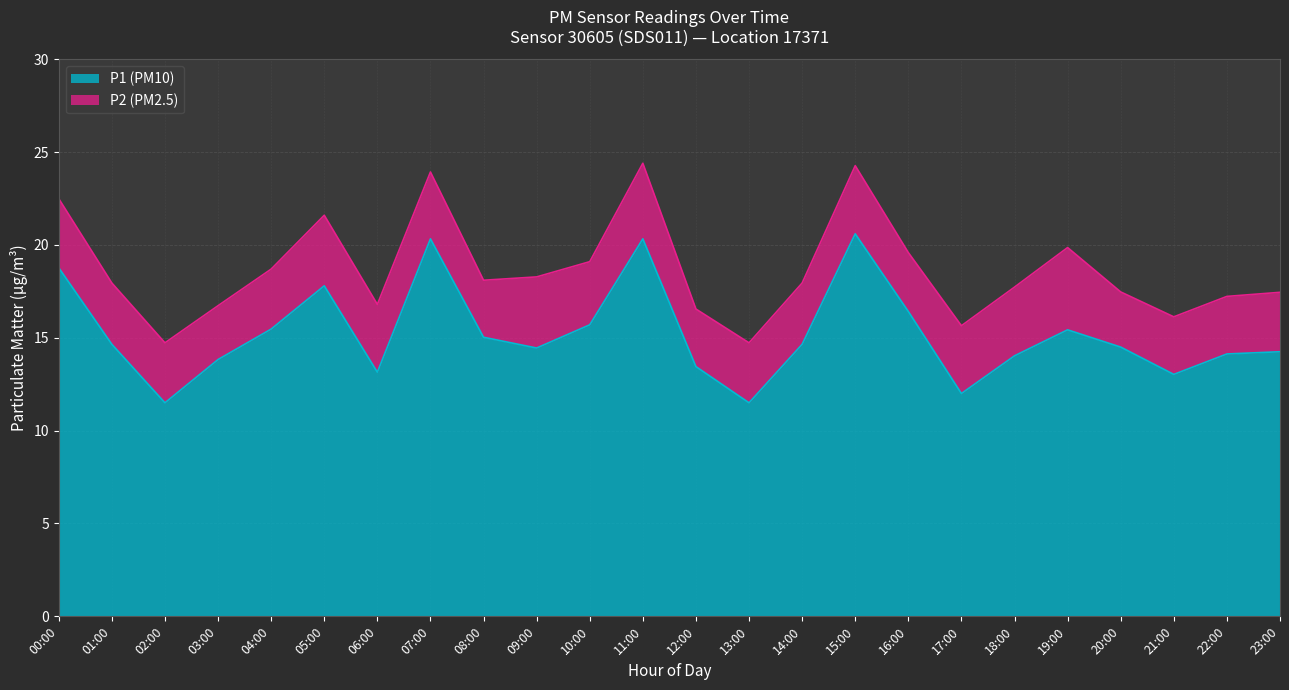

What is the approximate value at 03:00?

13.8